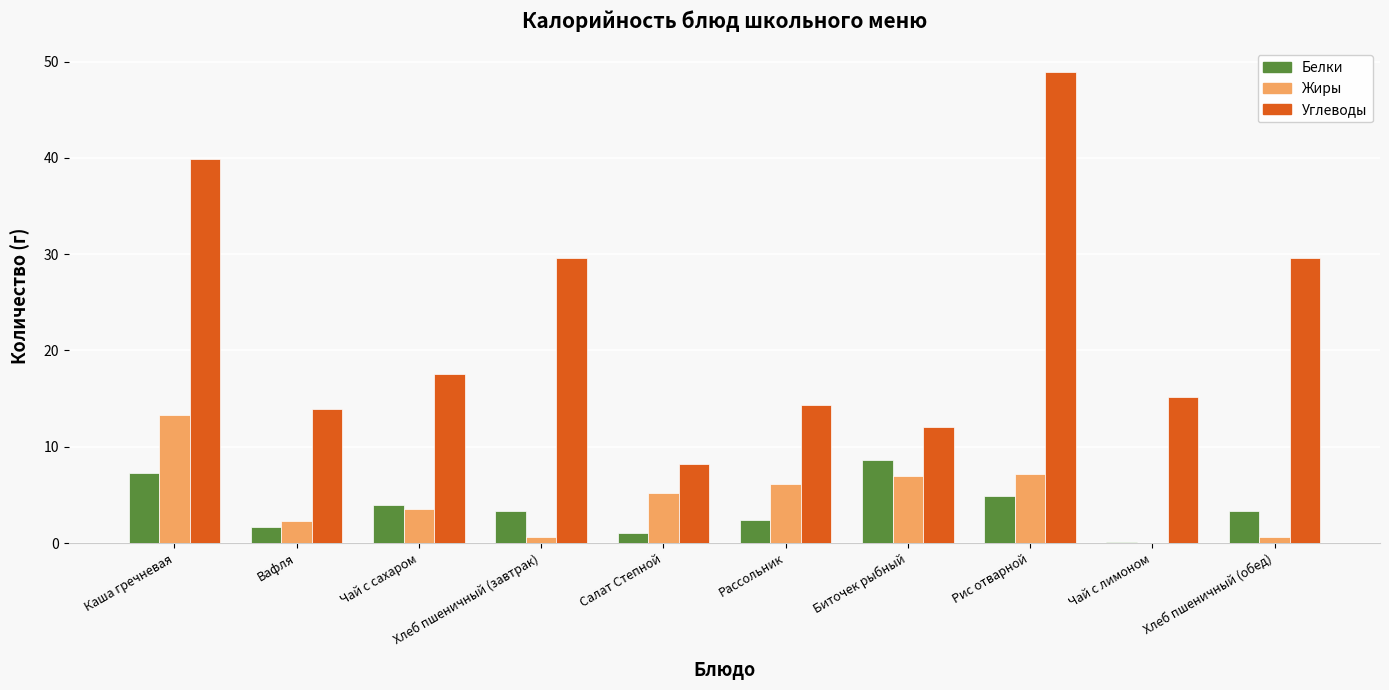

Which category has the highest value in the Жиры series?

Каша гречневая